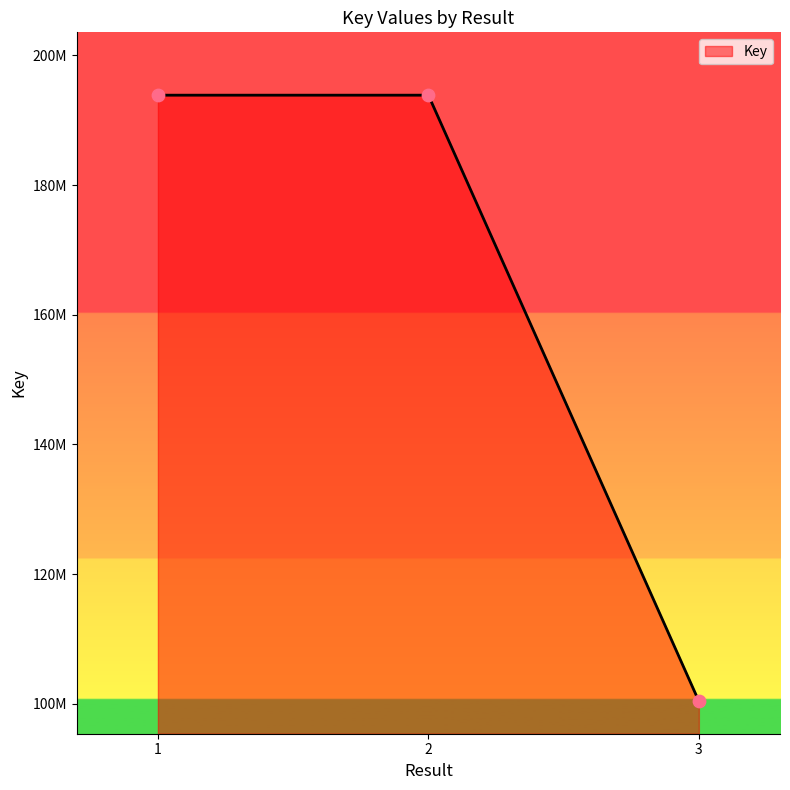

Which has a higher value, 1 or 2?

1